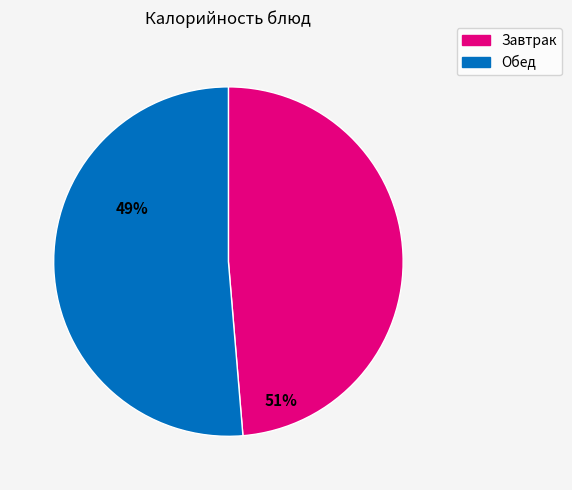

Is there any slice that represents more than half of the pie?

Yes